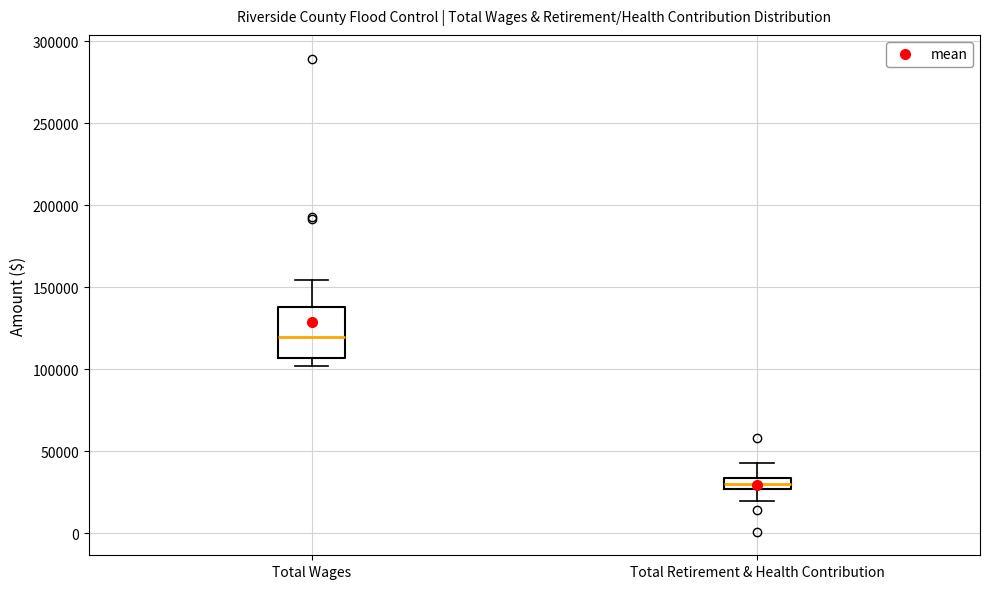

Comparing the boxes themselves (not the whiskers), which one is the tallest?

Total Wages